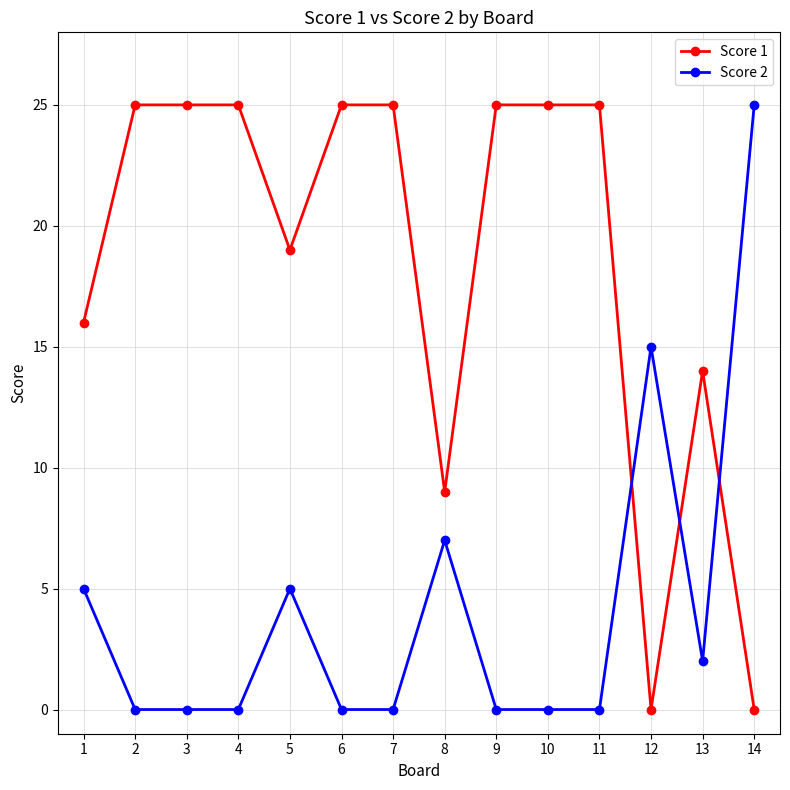

Count the number of categories in the chart.

14